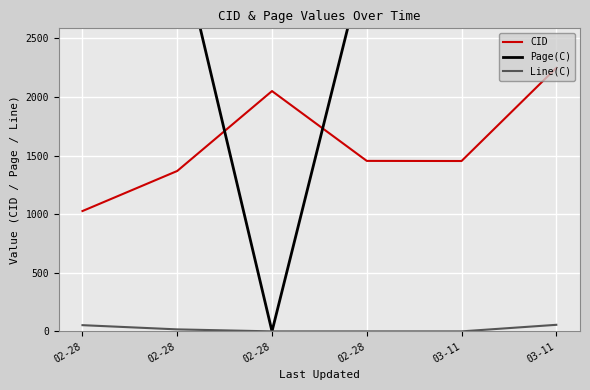

What is the approximate value of Page(C) at 03-11, to the nearest 50?

4350